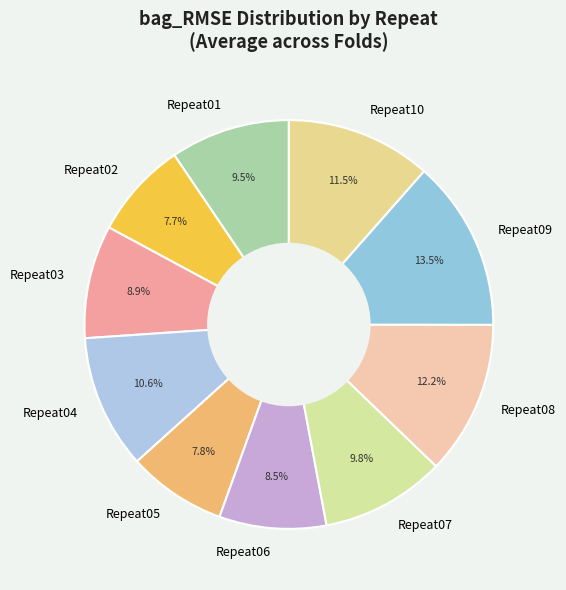

How many segments does this pie chart have?

10